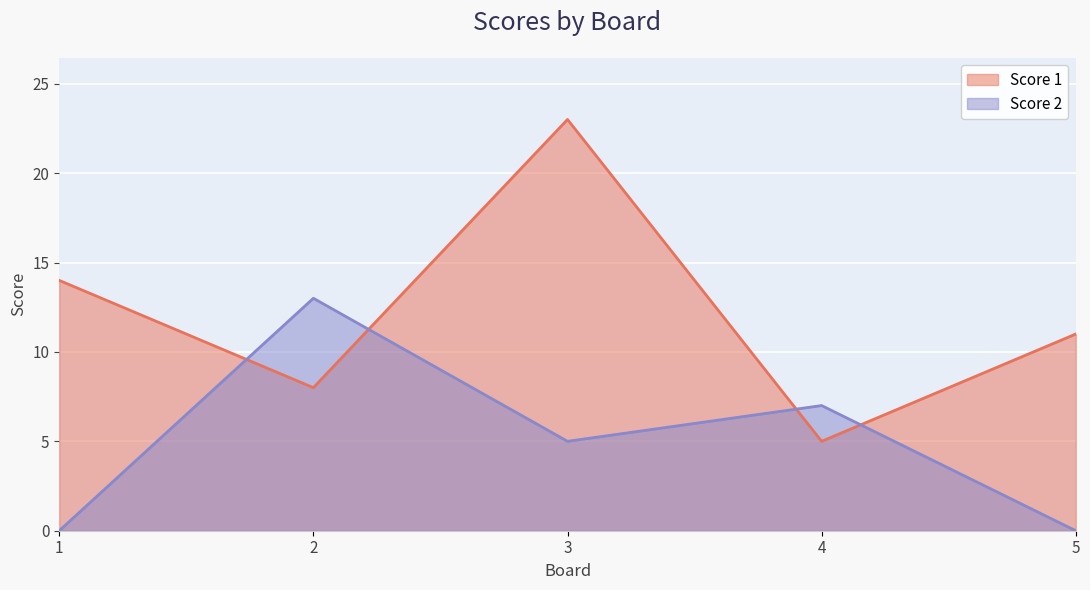

Rank the series by their maximum value, from highest to lowest.

Score 1, Score 2